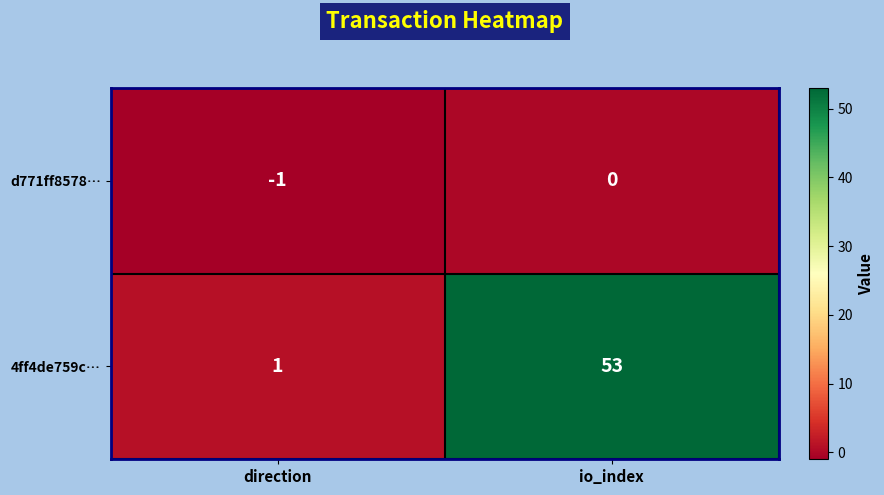

At which category is the sum across all series the highest?

io_index